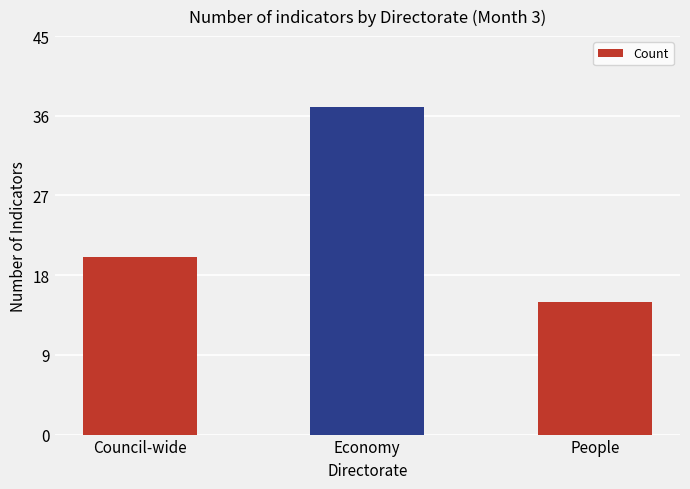

What is the smallest value displayed?

15